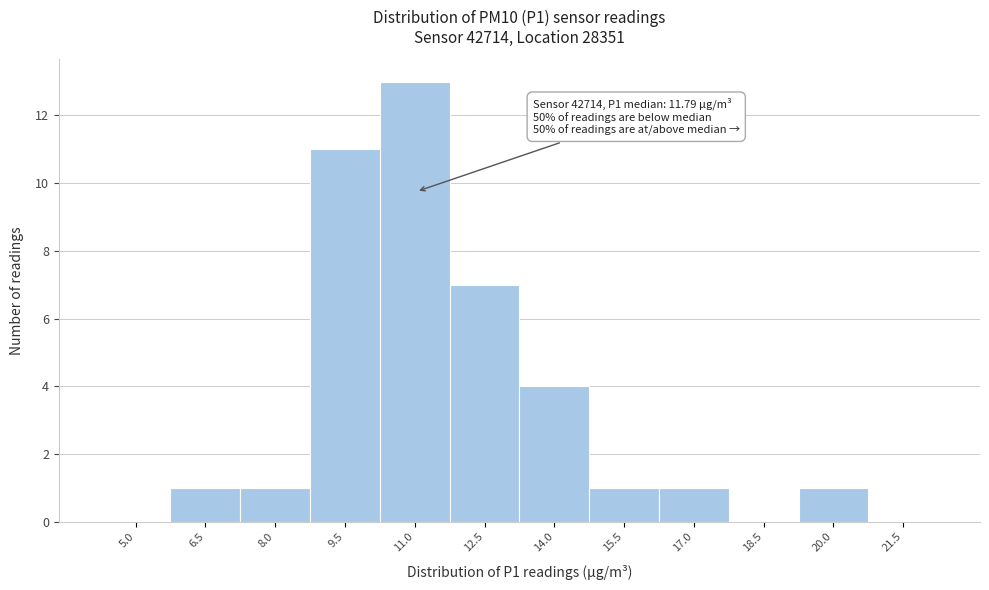

Reading right to left, transcribe all the data shown in this chart.

21.5=0	20.0=1	18.5=0	17.0=1	15.5=1	14.0=4	12.5=7	11.0=13	9.5=11	8.0=1	6.5=1	5.0=0